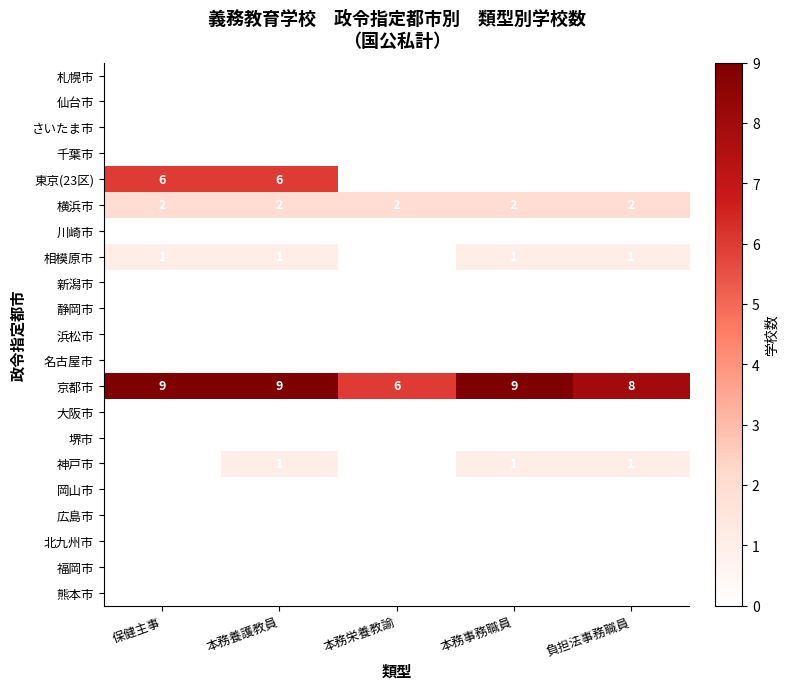

What is the total value across all series at 本務養護教員?

19